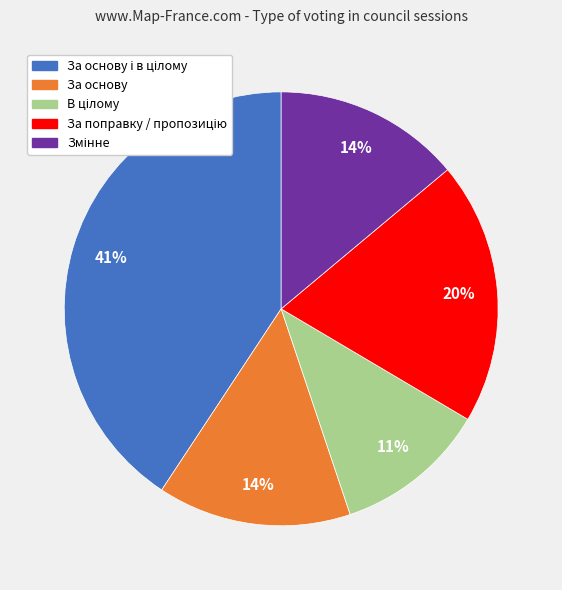

To the nearest percent, what is the average slice percentage?

20%